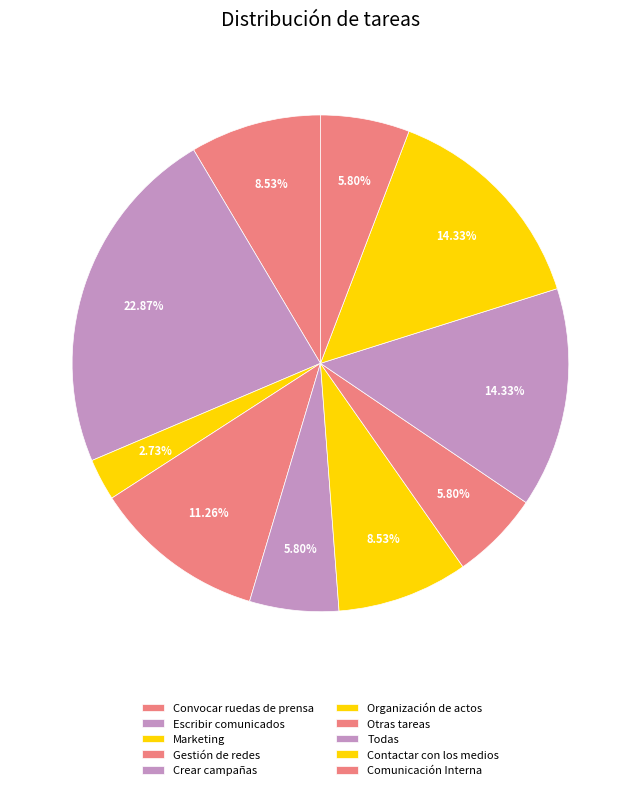

Is the sum of Todas and Marketing greater than half?

No